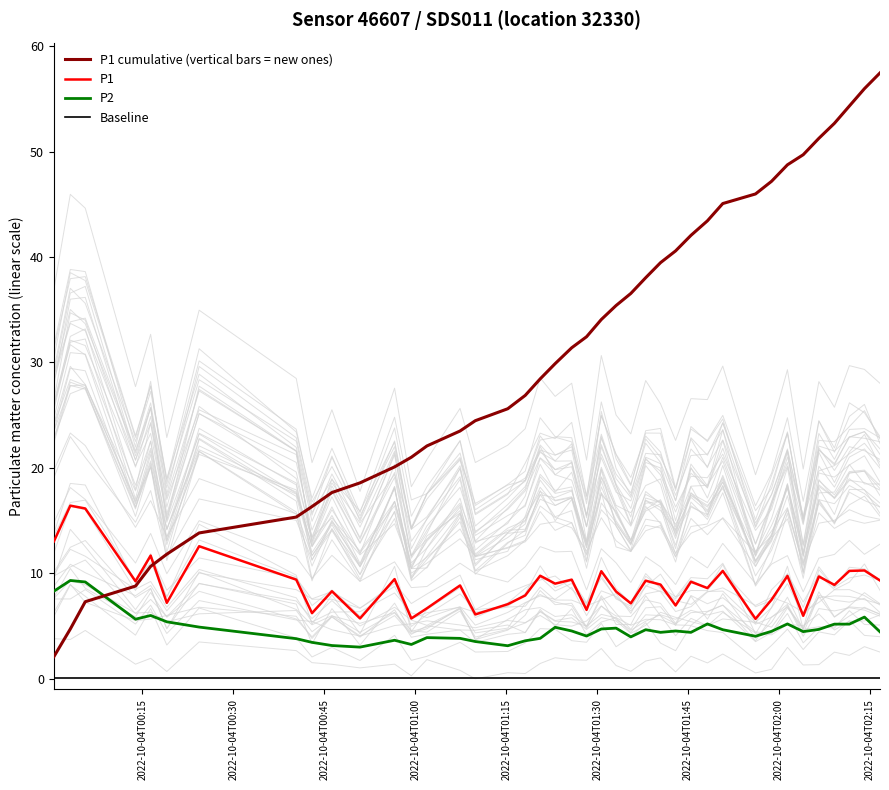

True or false: Baseline and P2 cross at least once.

False